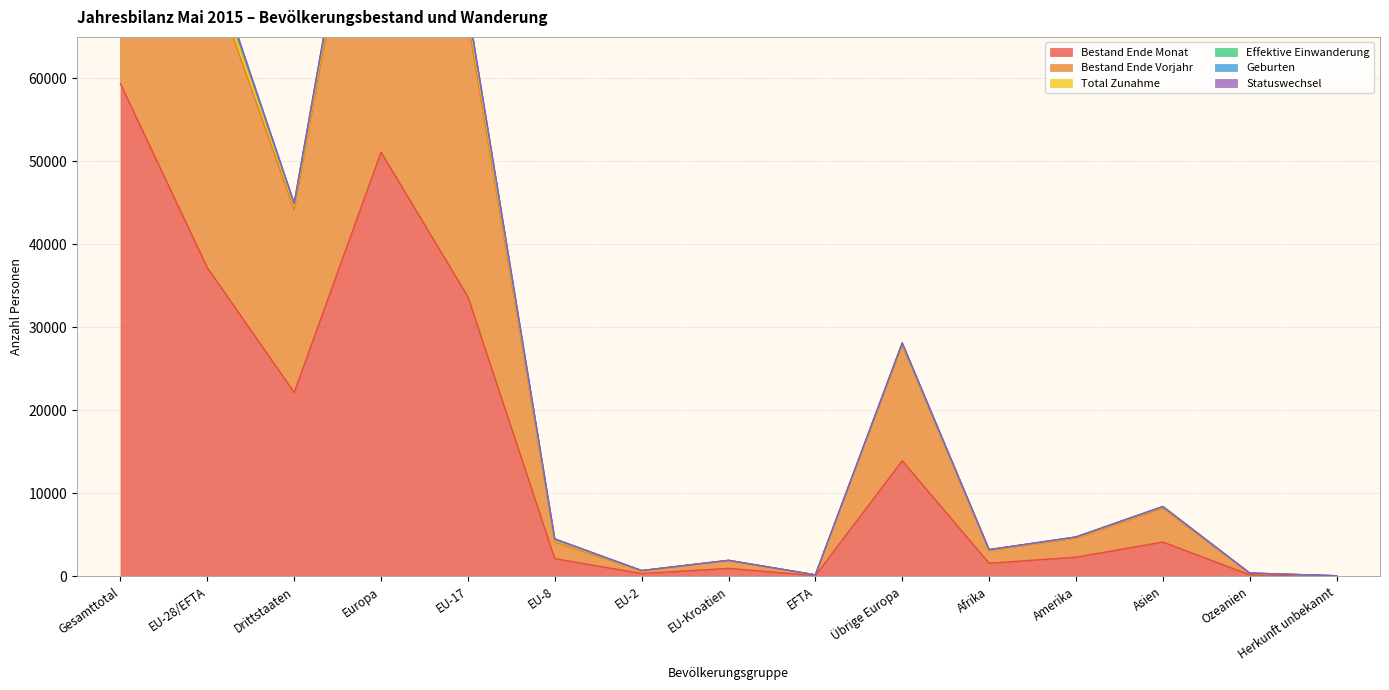

True or false: Bestand Ende Vorjahr and Bestand Ende Monat cross at least once.

False